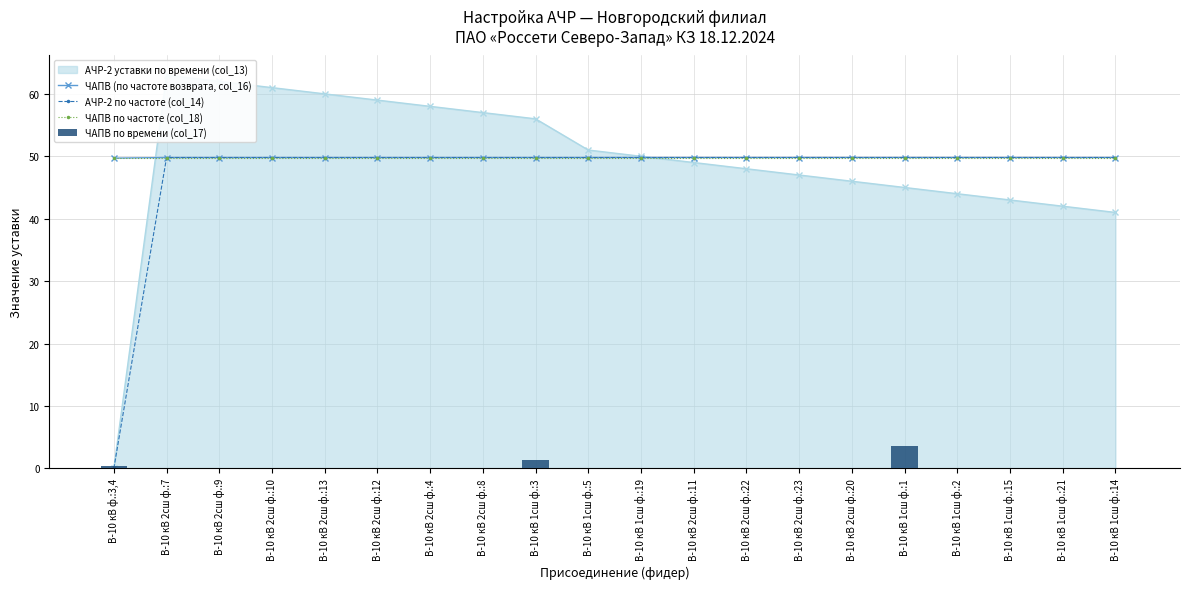

Does the chart contain any negative values?

No